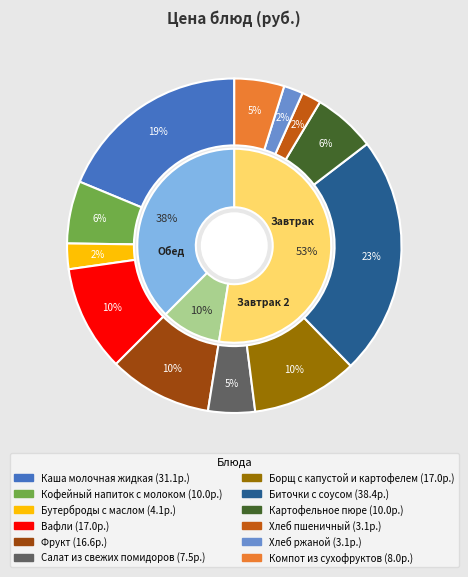

To the nearest percent, what is the difference between the Салат из свежих помидоров and Бутерброды с маслом slice percentages?

2%